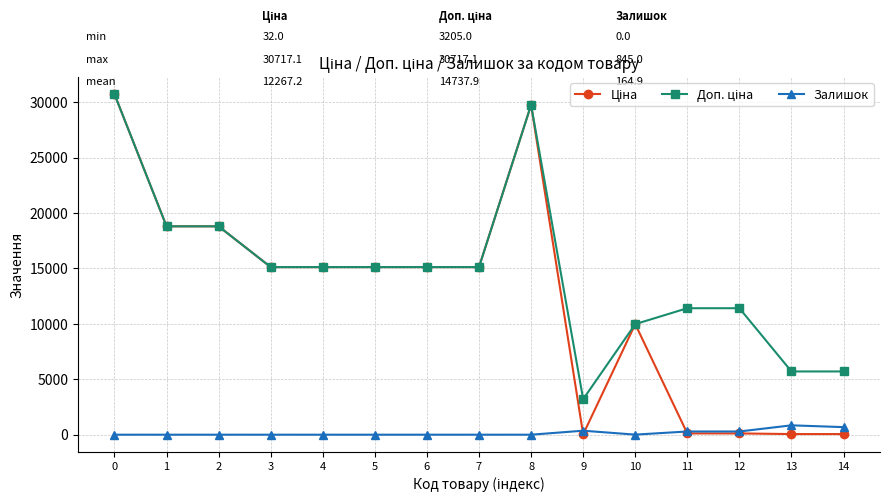

What is the difference between the highest and lowest values at 5?

15120.0